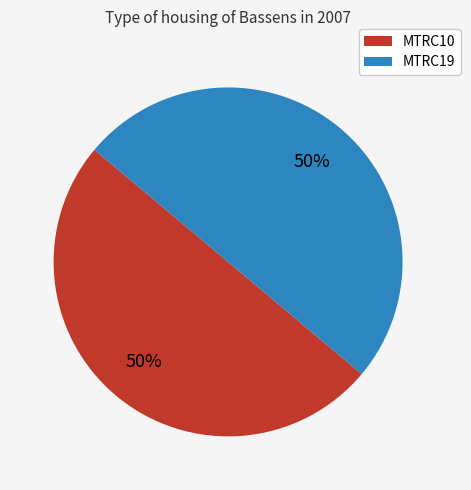

The MTRC10 slice represents 50% of the pie. True or false?

True